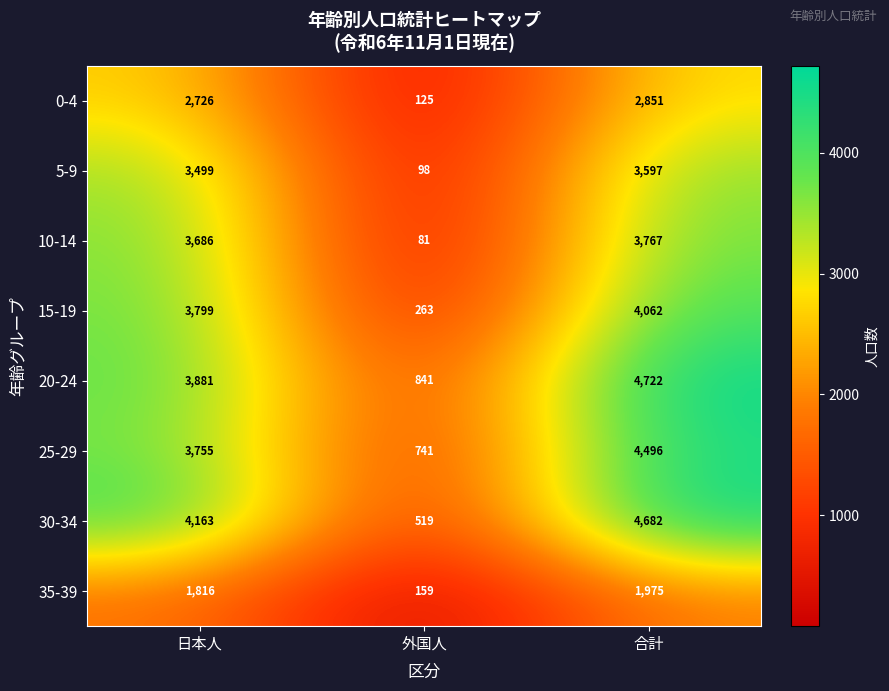

What is the total value across all series at 日本人?

27325